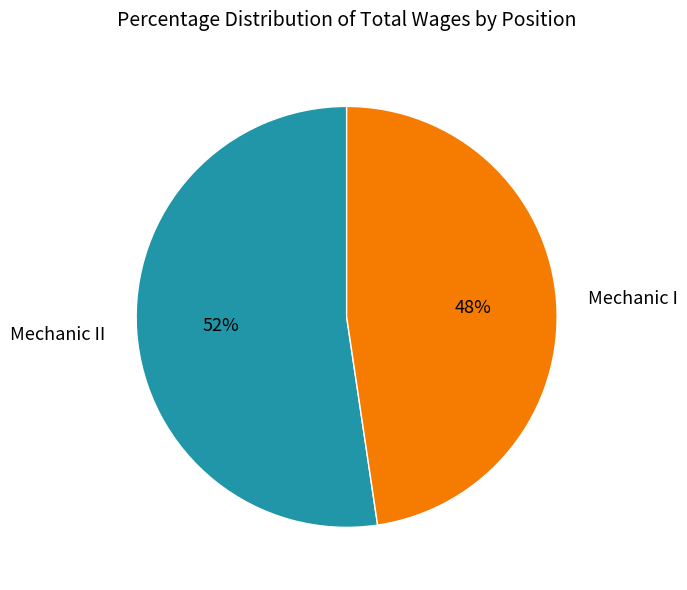

Count the number of slices in the pie.

2